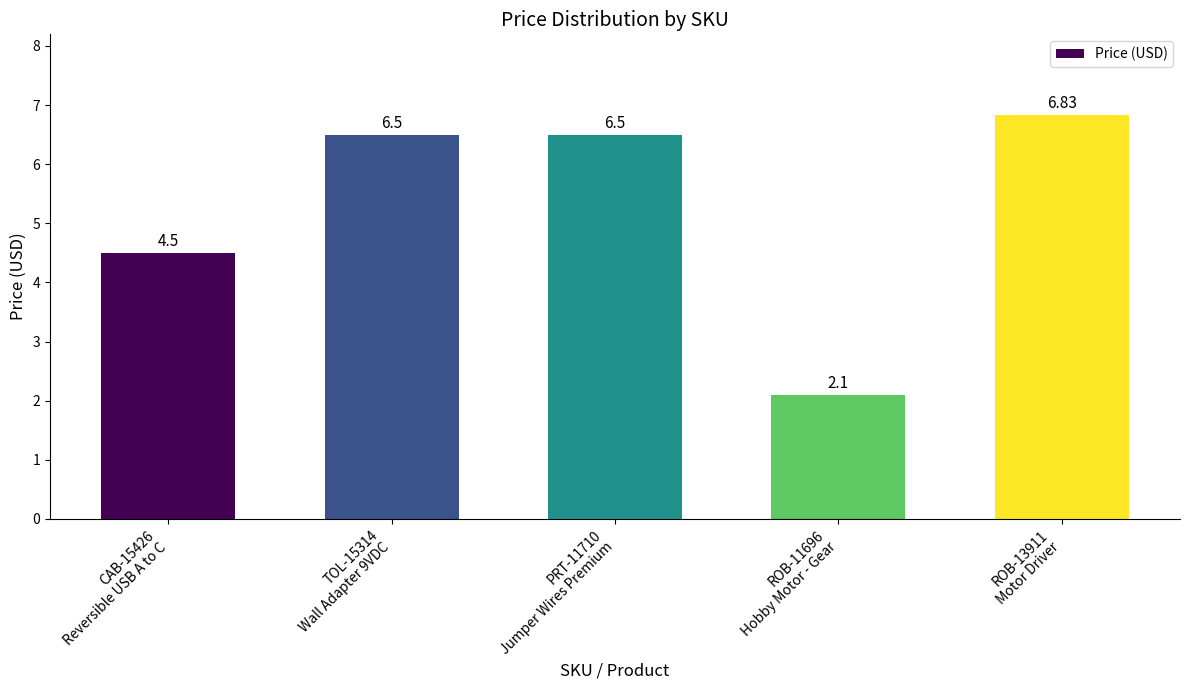

What is the difference between the second highest and second lowest values?

2.0